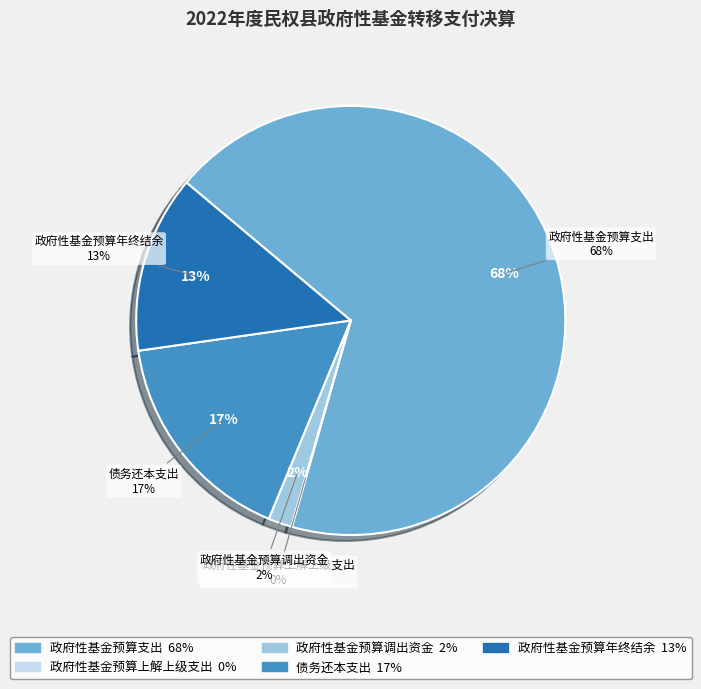

Does any single category account for the majority?

Yes